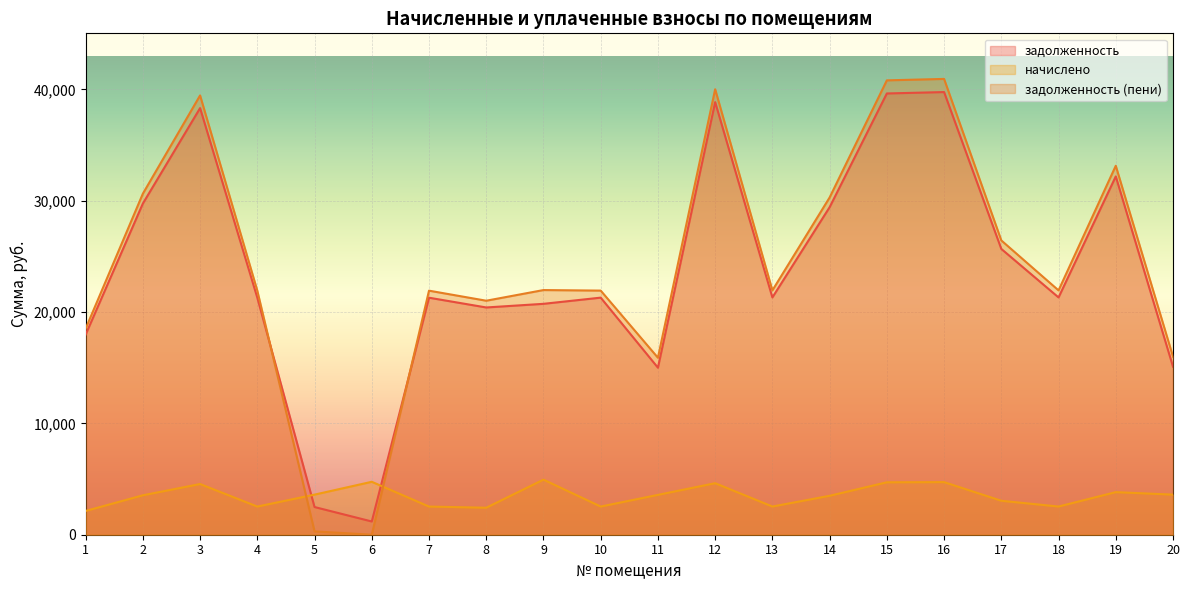

What is the difference between the maximum and minimum values in the начислено series?

2812.3